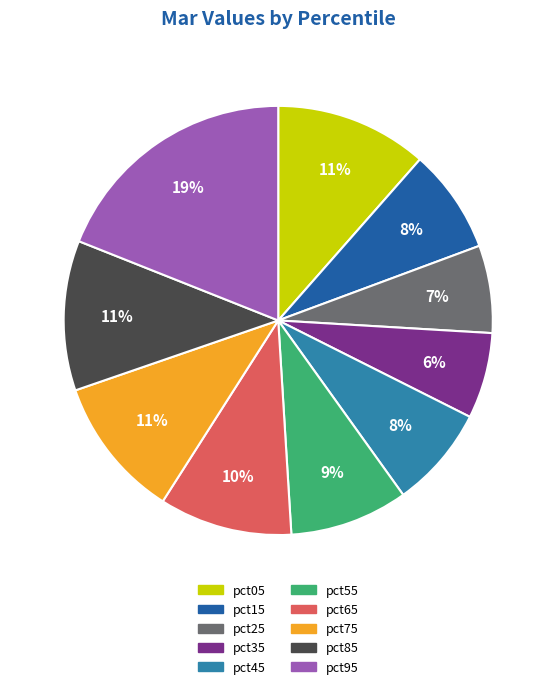

What is the largest slice in the pie chart?

pct95